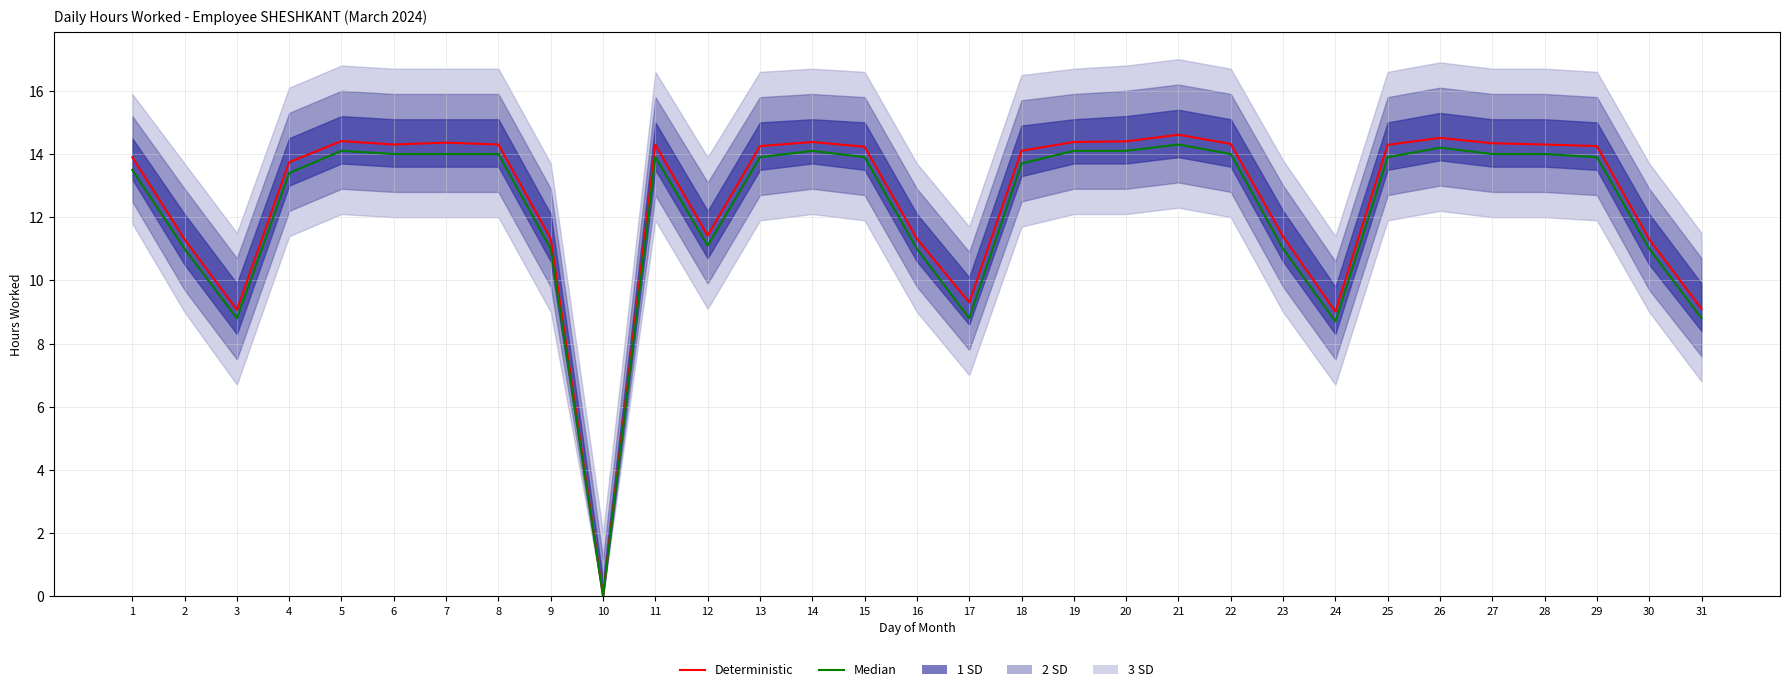

Is it true that Median equals 11.5 at 3?

False